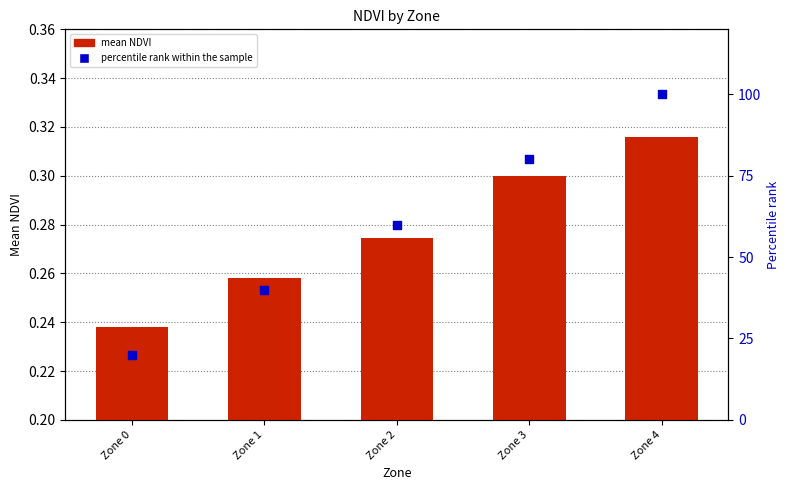

What are all the series names shown in the legend?

mean NDVI, percentile rank within the sample